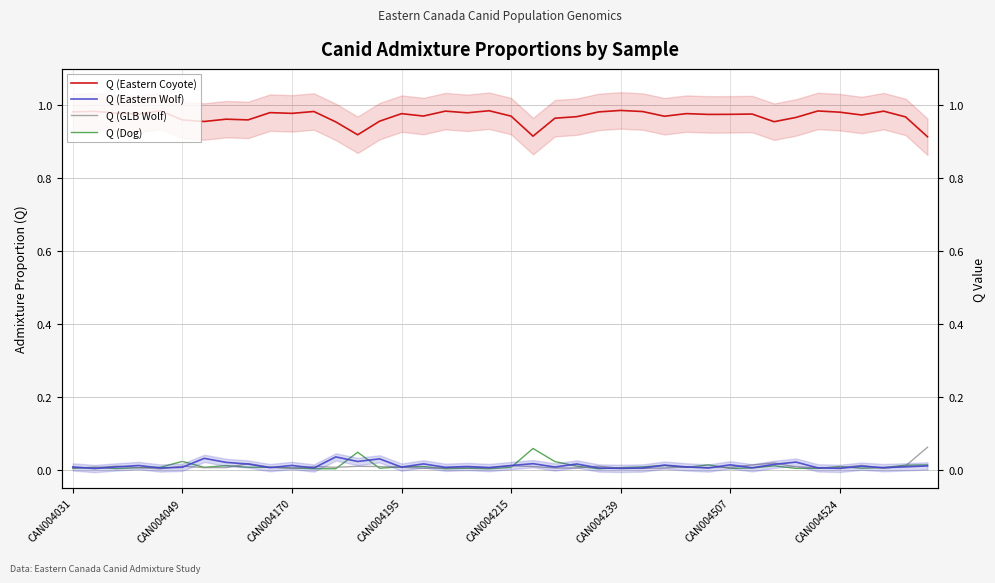

Which category has the highest value in the Q (Dog) series?

21